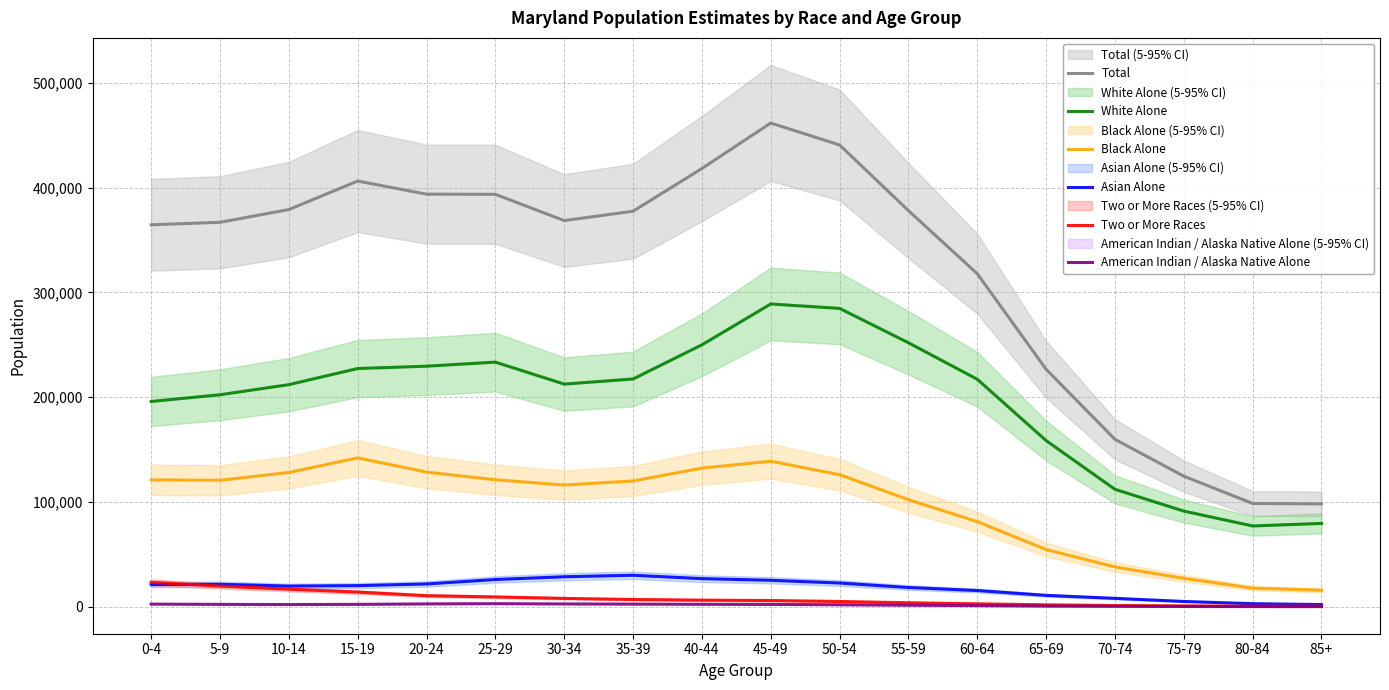

True or false: American Indian / Alaska Native Alone has more than 0 points higher than both neighbors.

True